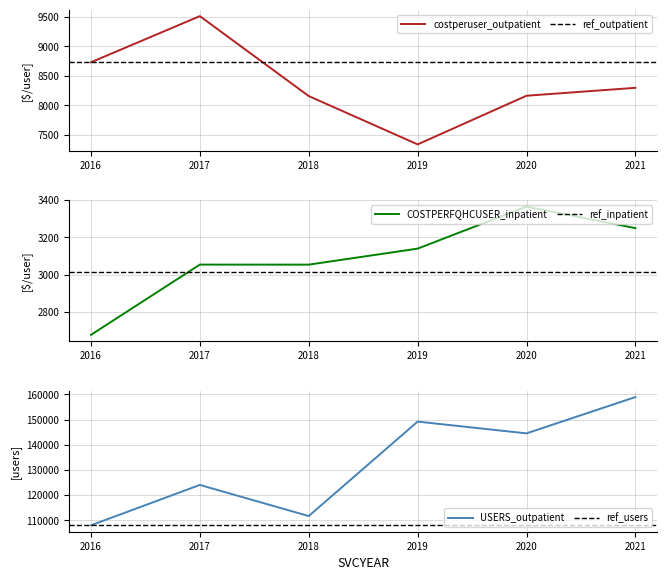

Reading left to right, list all the values displayed in this chart.

costperuser_outpatient: 8730.9	9515.6	8155.9	7334.1	8161.7	8296.5
costperuser_inpatient: 2675.4	3053.5	3053.3	3139.4	3365.7	3249.8
USERS_outpatient: 107996.0	124037.0	111676.0	149213.0	144536.0	158972.0